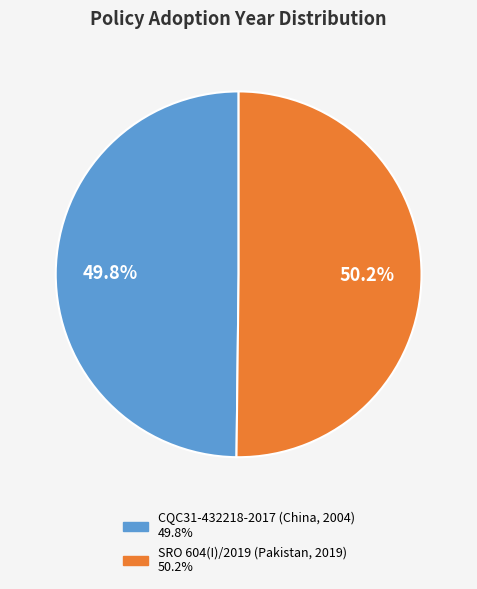

Approximately how many times larger is the value at SRO 604(I)/2019 (Pakistan, 2019) compared to CQC31-432218-2017 (China, 2004)?

1.0